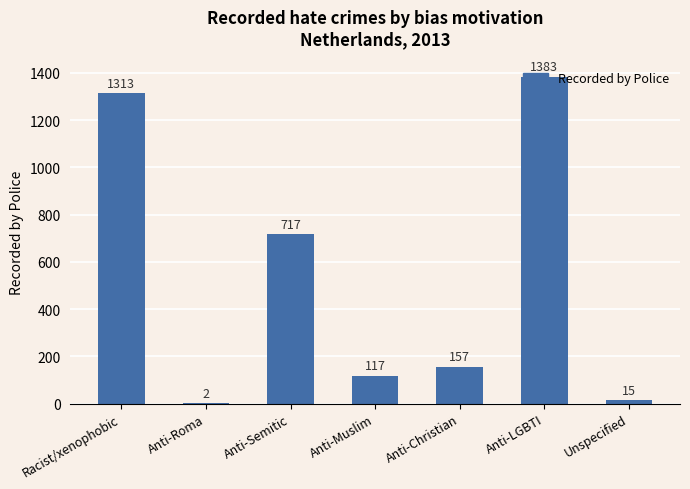

How many data points does each series have?

7